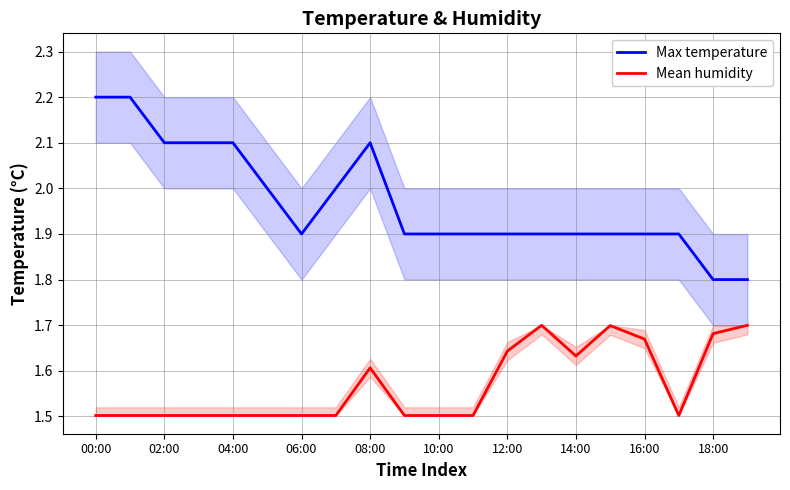

True or false: Mean humidity has a value of 2.4 at 04:00.

False